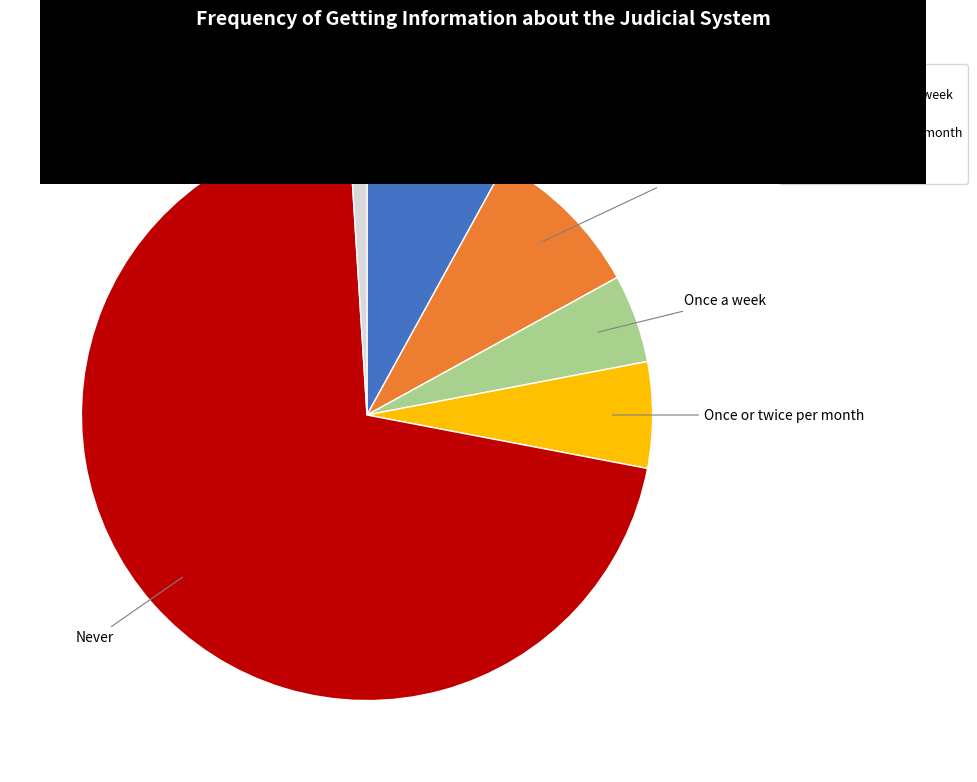

Is it true that Once or twice per month is 6% of the pie?

True